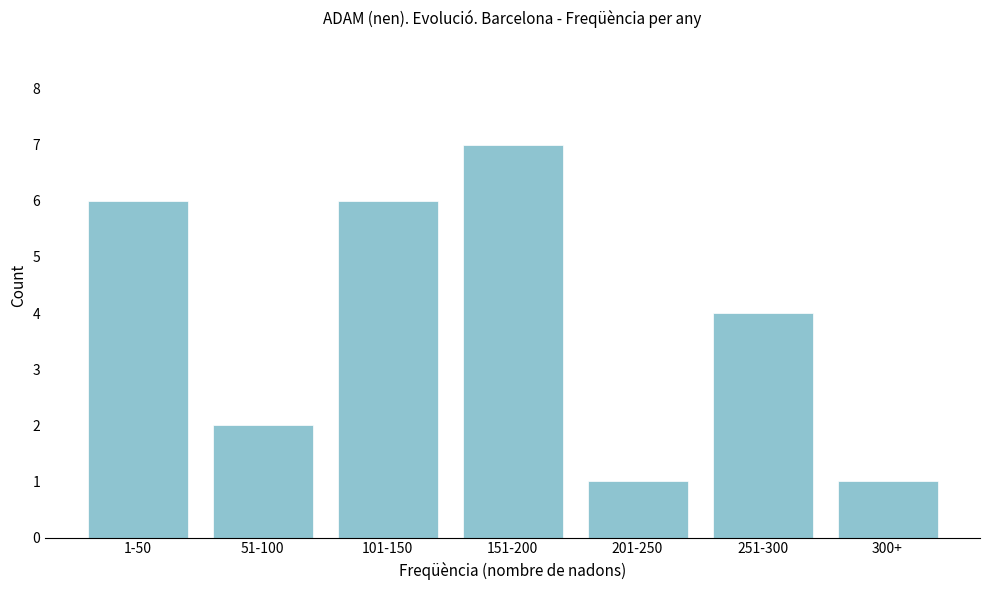

Reading right to left, extract all data points from this chart.

300+=1	251-300=4	201-250=1	151-200=7	101-150=6	51-100=2	1-50=6